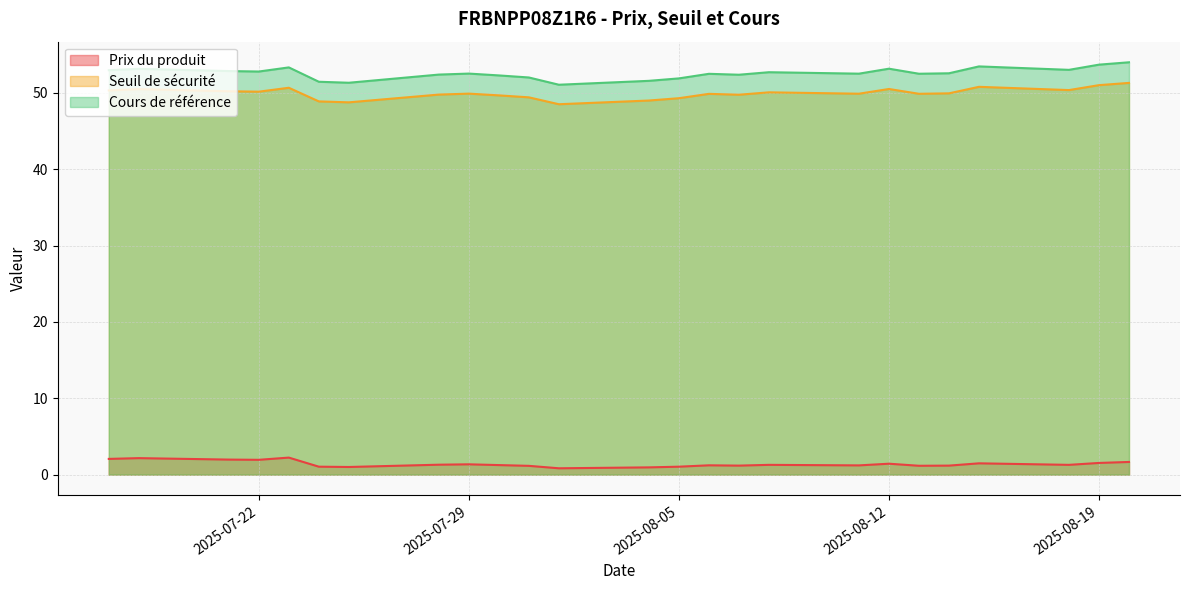

What is the difference between the maximum and minimum values in the Cours de référence series?

2.9